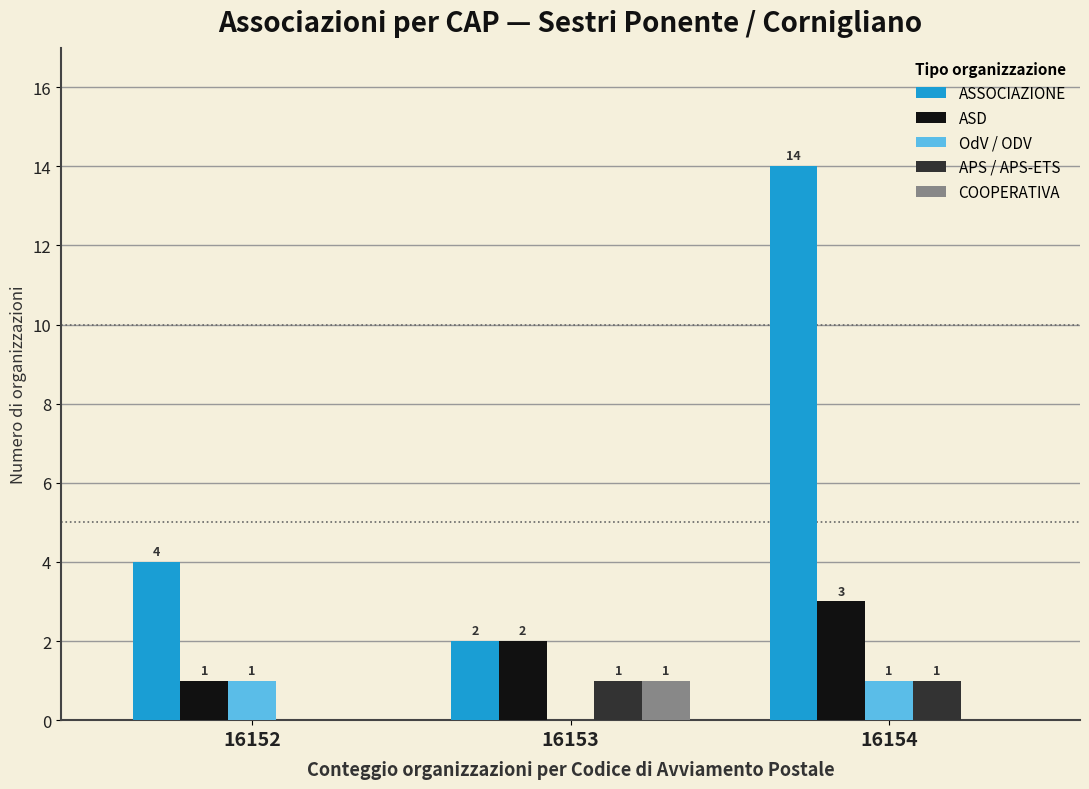

Where is ASSOCIAZIONE nearest to the value 8?

16152